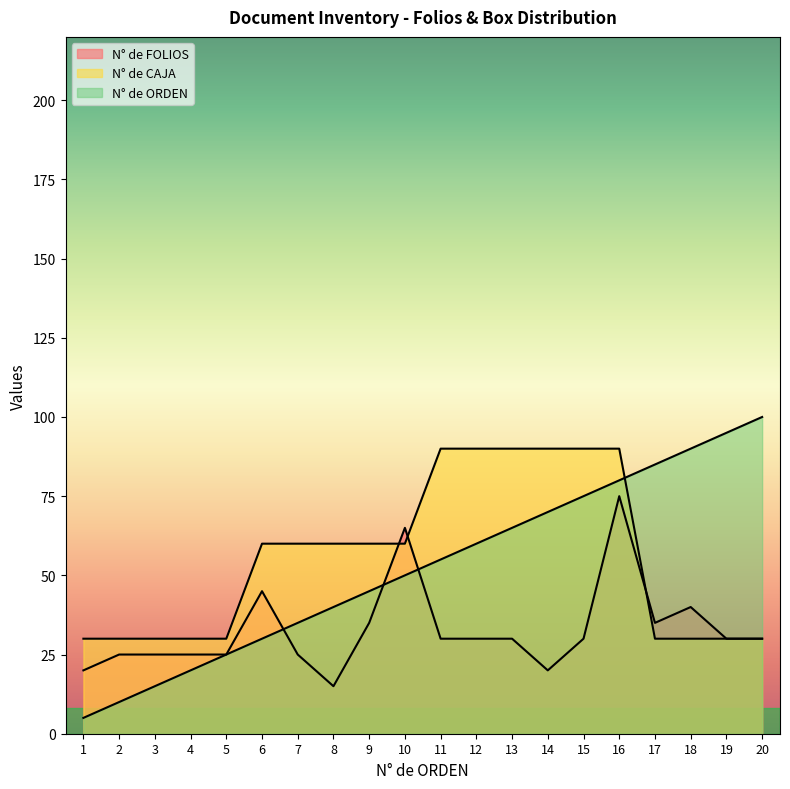

How many distinct data groups are displayed?

3